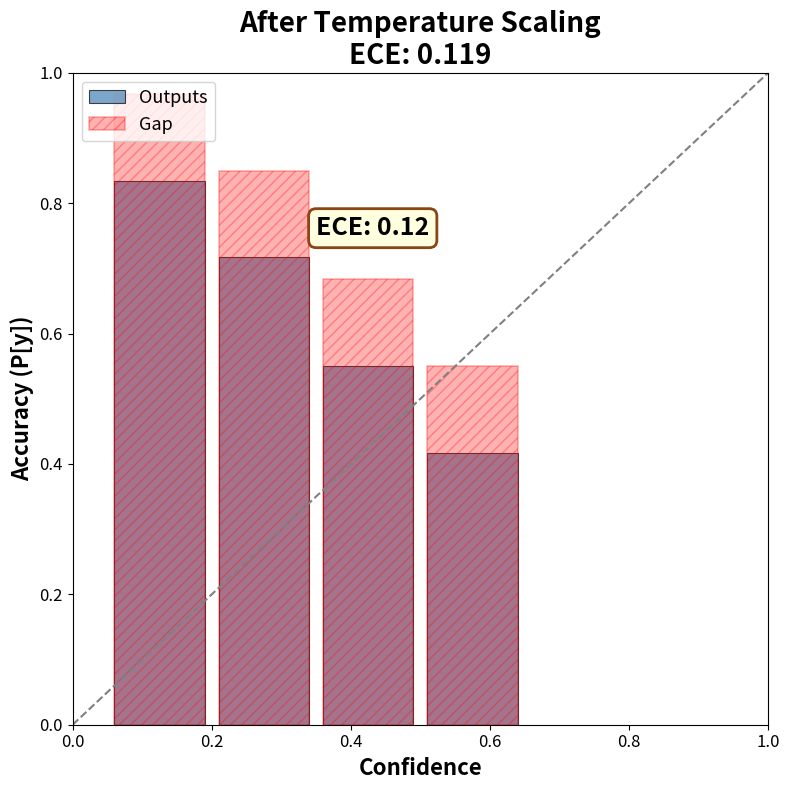

Which category has the lowest value across all series?

0.6